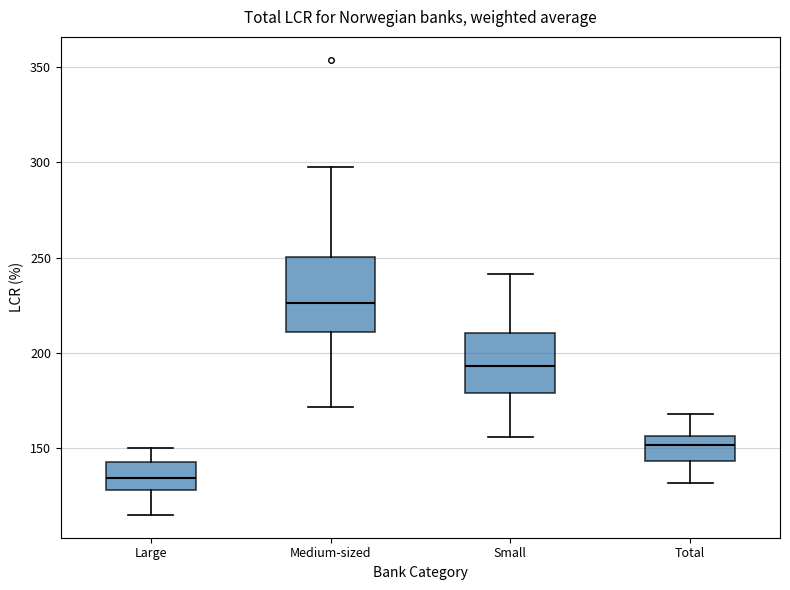

Reading left to right, read every box against the y-axis: the position of its median line, the range the box covers, and the ends of its whiskers. The values are not printed on the chart, so give them approximately, as read against the axis.

Large: median 135, box 130 to 145, whiskers 115 to 150
Medium-sized: median 225, box 210 to 250, whiskers 170 to 295
Small: median 195, box 180 to 210, whiskers 155 to 240
Total: median 150, box 145 to 155, whiskers 130 to 170